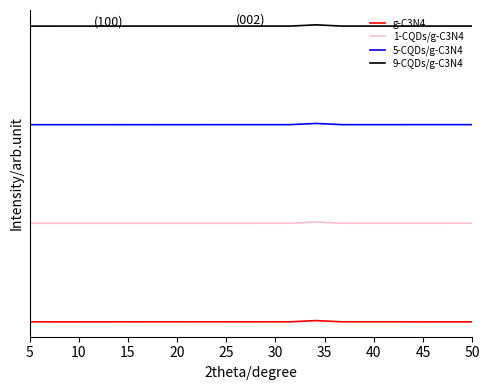

Does the chart have visible grid lines?

No